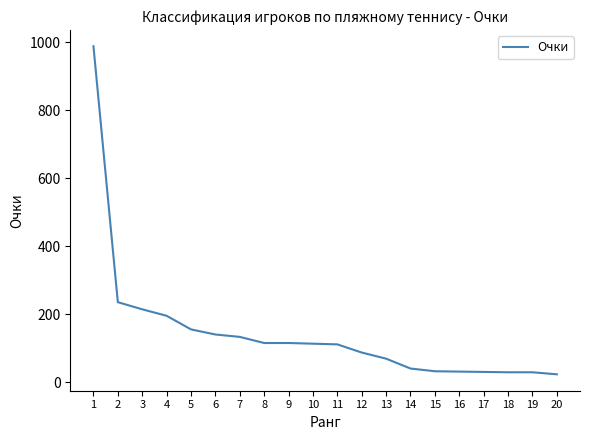

The chart shows a value of 112 at 11. True or false?

True